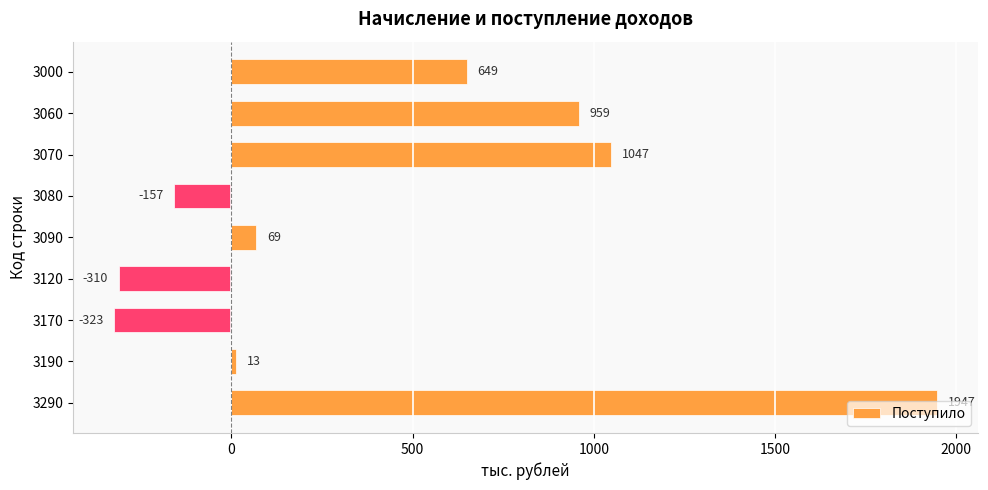

What is the greatest value displayed?

1947